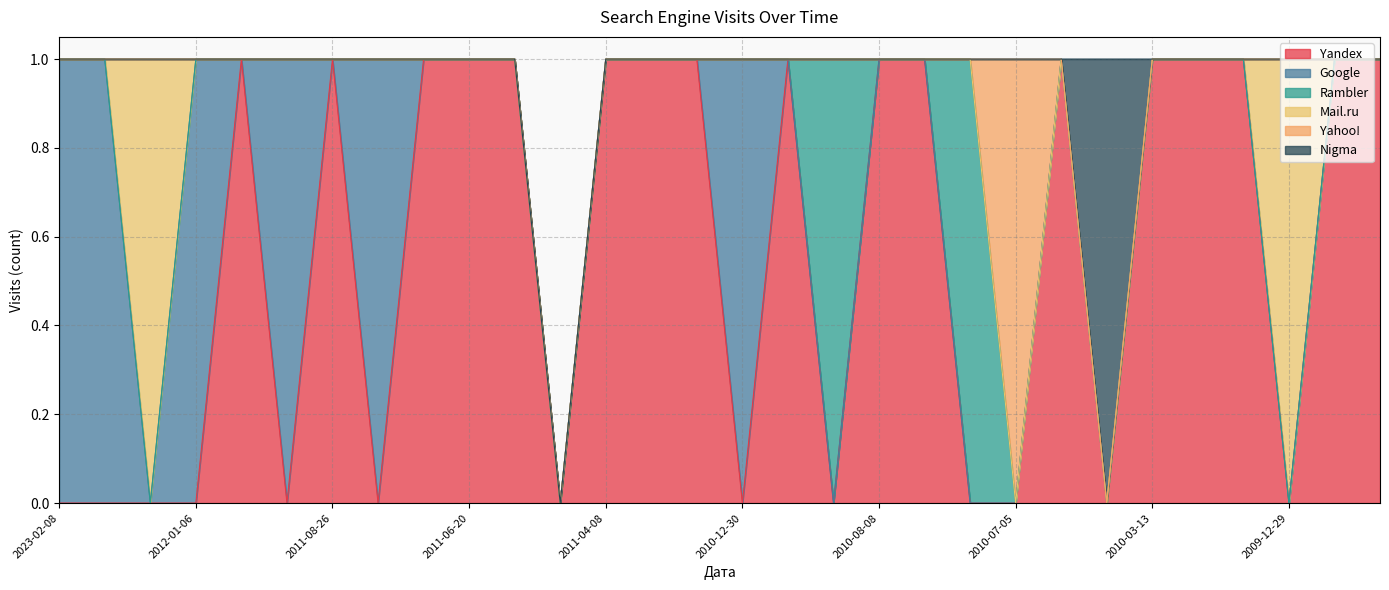

How many values in the Yahoo! series exceed 0?

1